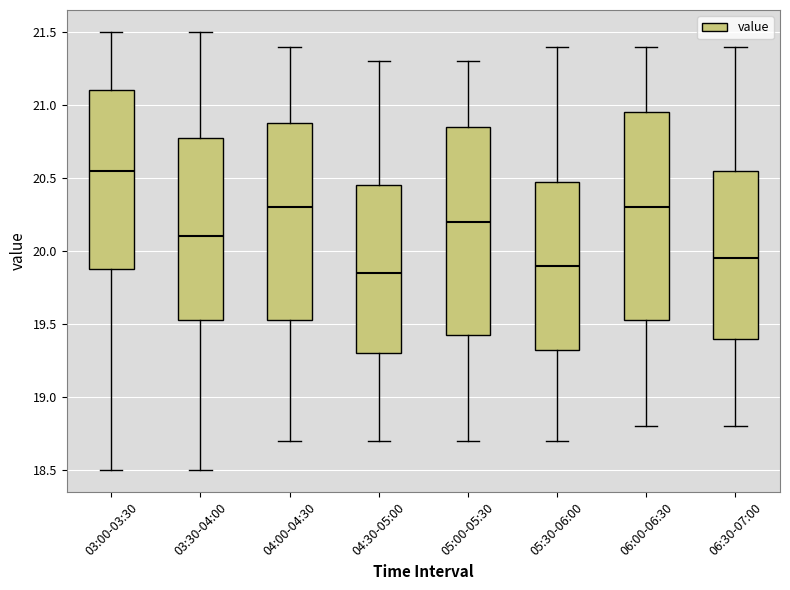

Reading left to right, transcribe this box plot: for each box, give where its median line is, the range the box spans, and where its two whiskers end, as read against the y-axis. The values are not printed on the chart, so give them approximately, as read against the axis.

03:00-03:30: median 20.55, box 19.90 to 21.10, whiskers 18.50 to 21.50
03:30-04:00: median 20.10, box 19.55 to 20.80, whiskers 18.50 to 21.50
04:00-04:30: median 20.30, box 19.55 to 20.90, whiskers 18.70 to 21.40
04:30-05:00: median 19.85, box 19.30 to 20.45, whiskers 18.70 to 21.30
05:00-05:30: median 20.20, box 19.45 to 20.85, whiskers 18.70 to 21.30
05:30-06:00: median 19.90, box 19.35 to 20.50, whiskers 18.70 to 21.40
06:00-06:30: median 20.30, box 19.55 to 20.95, whiskers 18.80 to 21.40
06:30-07:00: median 19.95, box 19.40 to 20.55, whiskers 18.80 to 21.40